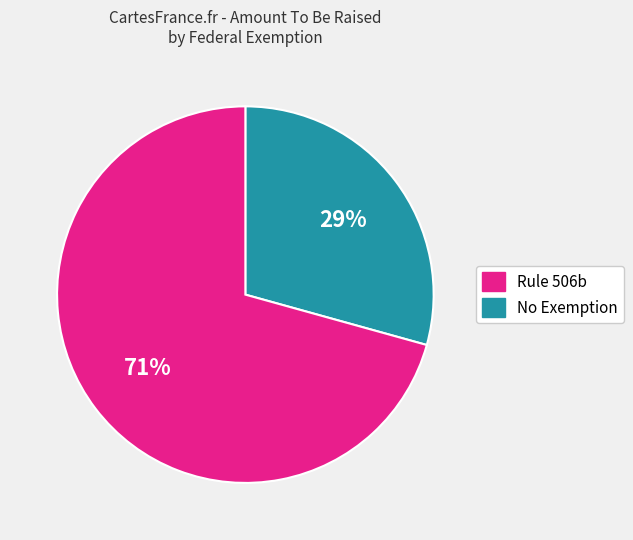

To the nearest percent, what is the average slice percentage?

50%